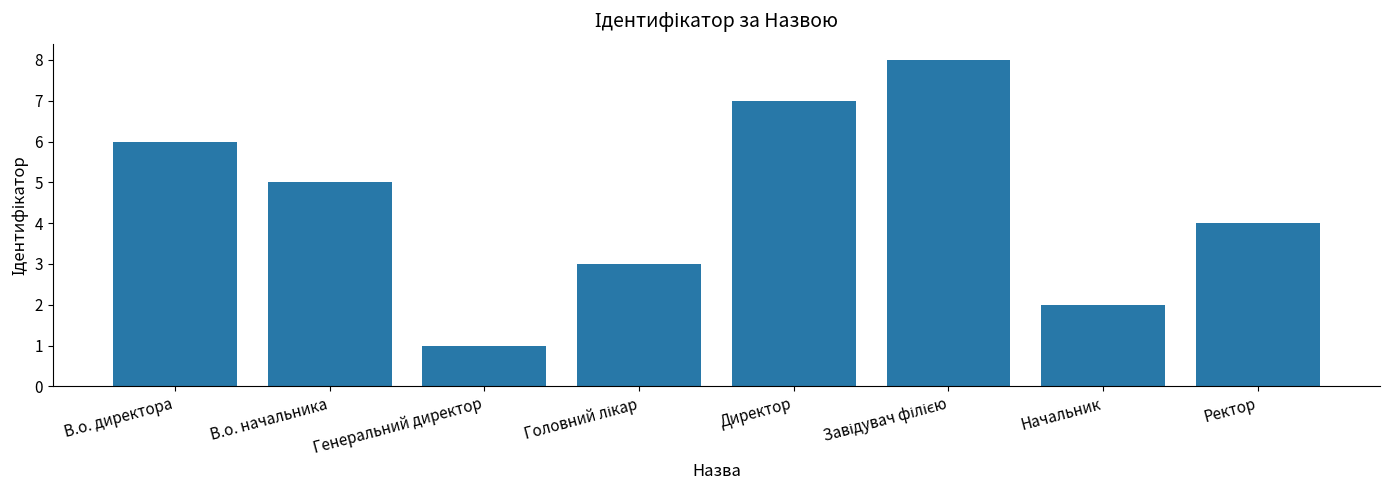

The value at Генеральний директор is 1. True or false?

True